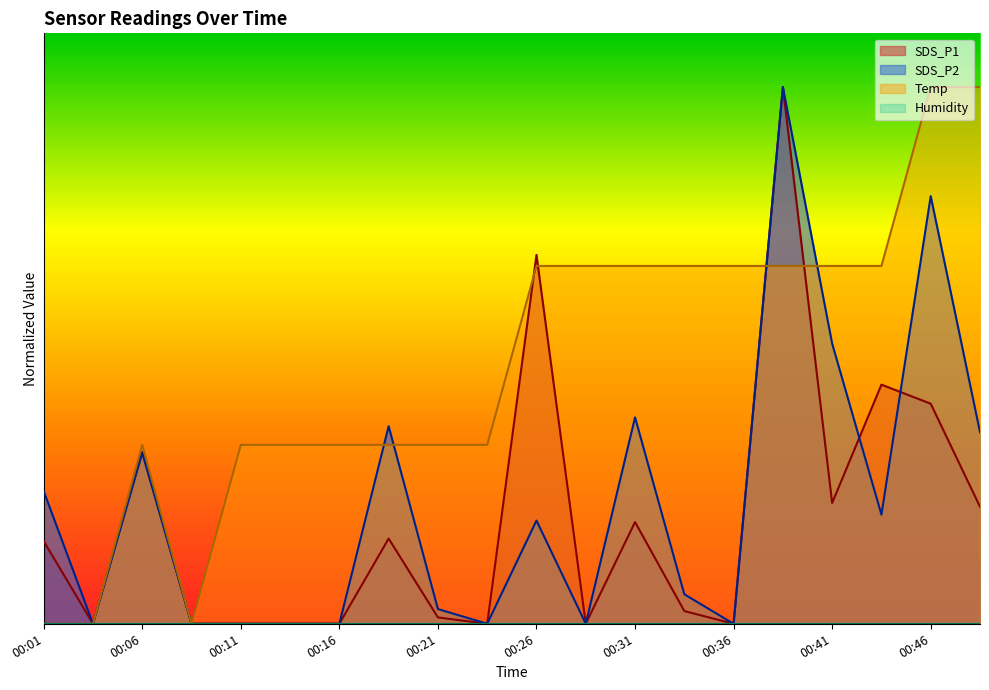

What is the difference between the maximum and second lowest values in the Temp series?

5.0